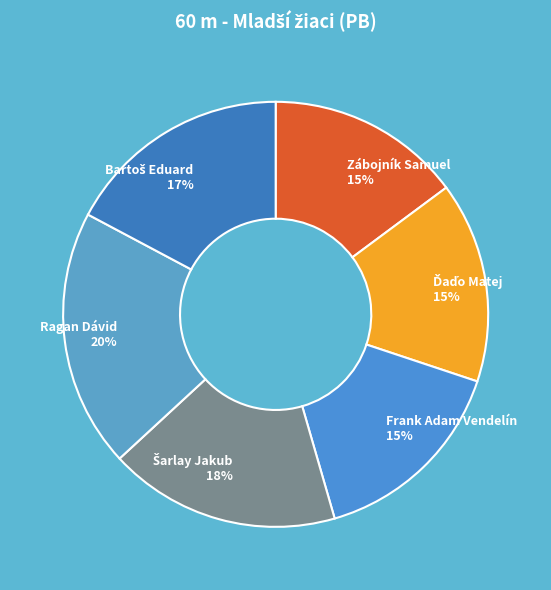

Which slice is the largest?

Ragan Dávid